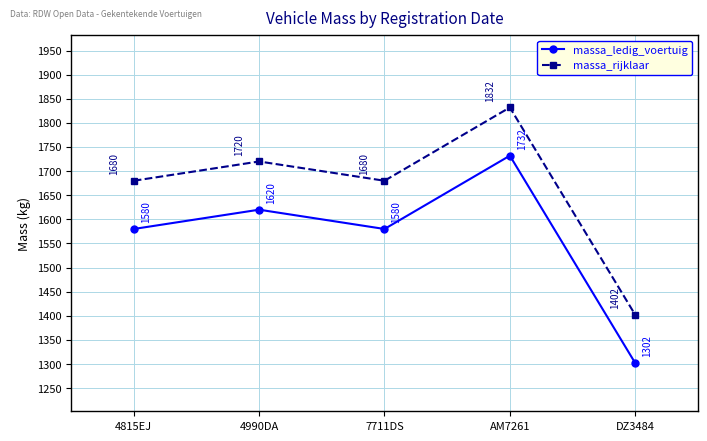

Is it true that massa_ledig_voertuig equals 695 at 7711DS?

False